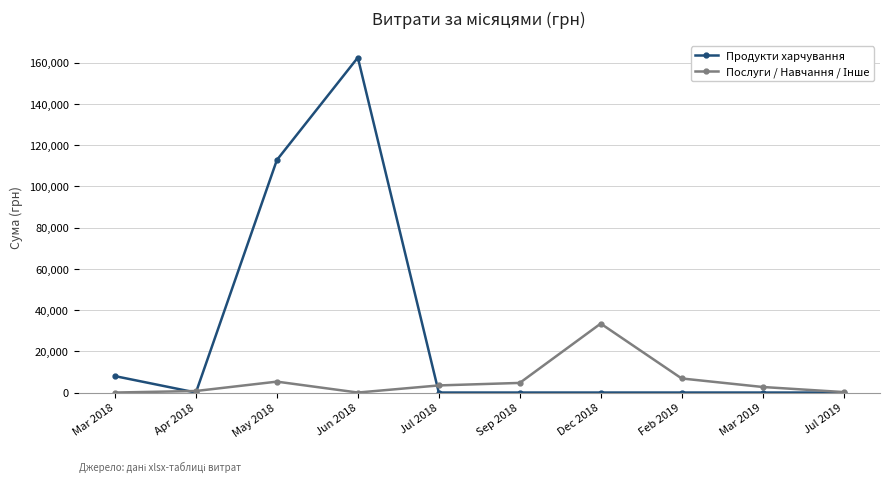

At which category is the sum across all series the highest?

Jun 2018